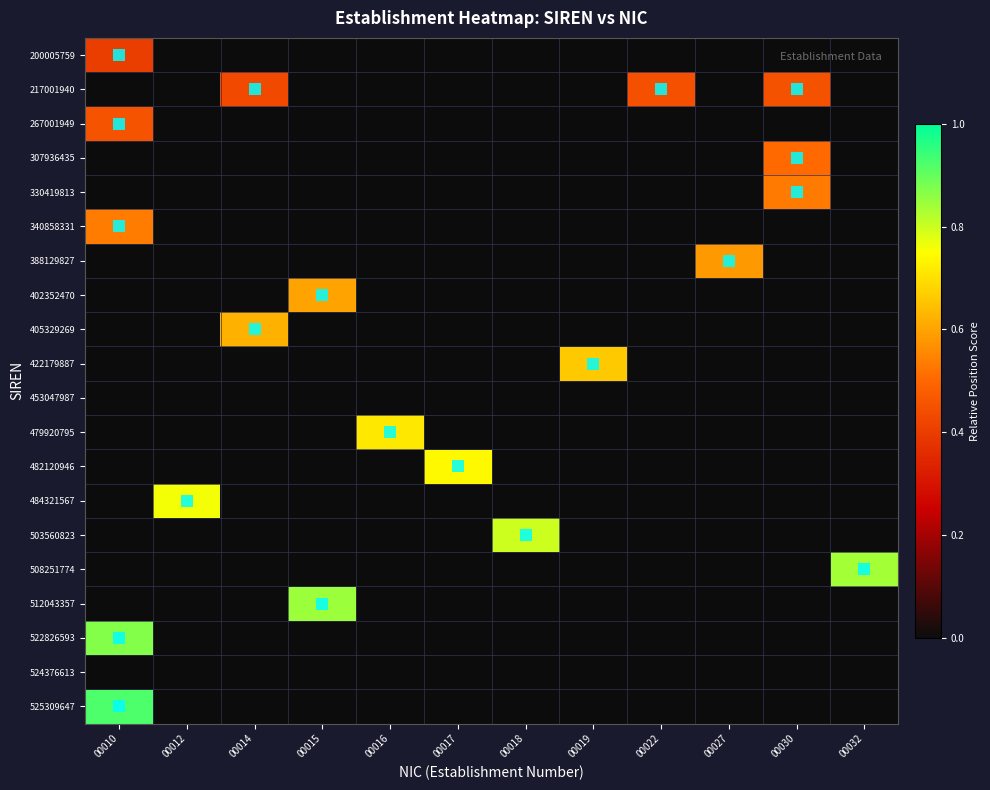

Reading left to right, list all the values displayed in this chart.

200005759: 00010=0.4	00012=0.0	00014=0.0	00015=0.0	00016=0.0	00017=0.0	00018=0.0	00019=0.0	00022=0.0	00027=0.0	00030=0.0	00032=0.0
217001940: 00010=0.0	00012=0.0	00014=0.4	00015=0.0	00016=0.0	00017=0.0	00018=0.0	00019=0.0	00022=0.4	00027=0.0	00030=0.5	00032=0.0
267001949: 00010=0.5	00012=0.0	00014=0.0	00015=0.0	00016=0.0	00017=0.0	00018=0.0	00019=0.0	00022=0.0	00027=0.0	00030=0.0	00032=0.0
307936435: 00010=0.0	00012=0.0	00014=0.0	00015=0.0	00016=0.0	00017=0.0	00018=0.0	00019=0.0	00022=0.0	00027=0.0	00030=0.5	00032=0.0
330419813: 00010=0.0	00012=0.0	00014=0.0	00015=0.0	00016=0.0	00017=0.0	00018=0.0	00019=0.0	00022=0.0	00027=0.0	00030=0.5	00032=0.0
340858331: 00010=0.5	00012=0.0	00014=0.0	00015=0.0	00016=0.0	00017=0.0	00018=0.0	00019=0.0	00022=0.0	00027=0.0	00030=0.0	00032=0.0
388129827: 00010=0.0	00012=0.0	00014=0.0	00015=0.0	00016=0.0	00017=0.0	00018=0.0	00019=0.0	00022=0.0	00027=0.6	00030=0.0	00032=0.0
402352470: 00010=0.0	00012=0.0	00014=0.0	00015=0.6	00016=0.0	00017=0.0	00018=0.0	00019=0.0	00022=0.0	00027=0.0	00030=0.0	00032=0.0
405329269: 00010=0.0	00012=0.0	00014=0.6	00015=0.0	00016=0.0	00017=0.0	00018=0.0	00019=0.0	00022=0.0	00027=0.0	00030=0.0	00032=0.0
422179887: 00010=0.0	00012=0.0	00014=0.0	00015=0.0	00016=0.0	00017=0.0	00018=0.0	00019=0.7	00022=0.0	00027=0.0	00030=0.0	00032=0.0
453047987: 00010=0.0	00012=0.0	00014=0.0	00015=0.0	00016=0.0	00017=0.0	00018=0.0	00019=0.0	00022=0.0	00027=0.0	00030=0.0	00032=0.0
479920795: 00010=0.0	00012=0.0	00014=0.0	00015=0.0	00016=0.7	00017=0.0	00018=0.0	00019=0.0	00022=0.0	00027=0.0	00030=0.0	00032=0.0
482120946: 00010=0.0	00012=0.0	00014=0.0	00015=0.0	00016=0.0	00017=0.7	00018=0.0	00019=0.0	00022=0.0	00027=0.0	00030=0.0	00032=0.0
484321567: 00010=0.0	00012=0.8	00014=0.0	00015=0.0	00016=0.0	00017=0.0	00018=0.0	00019=0.0	00022=0.0	00027=0.0	00030=0.0	00032=0.0
503560823: 00010=0.0	00012=0.0	00014=0.0	00015=0.0	00016=0.0	00017=0.0	00018=0.8	00019=0.0	00022=0.0	00027=0.0	00030=0.0	00032=0.0
508251774: 00010=0.0	00012=0.0	00014=0.0	00015=0.0	00016=0.0	00017=0.0	00018=0.0	00019=0.0	00022=0.0	00027=0.0	00030=0.0	00032=0.8
512043357: 00010=0.0	00012=0.0	00014=0.0	00015=0.8	00016=0.0	00017=0.0	00018=0.0	00019=0.0	00022=0.0	00027=0.0	00030=0.0	00032=0.0
522826593: 00010=0.9	00012=0.0	00014=0.0	00015=0.0	00016=0.0	00017=0.0	00018=0.0	00019=0.0	00022=0.0	00027=0.0	00030=0.0	00032=0.0
524376613: 00010=0.0	00012=0.0	00014=0.0	00015=0.0	00016=0.0	00017=0.0	00018=0.0	00019=0.0	00022=0.0	00027=0.0	00030=0.0	00032=0.0
525309647: 00010=0.9	00012=0.0	00014=0.0	00015=0.0	00016=0.0	00017=0.0	00018=0.0	00019=0.0	00022=0.0	00027=0.0	00030=0.0	00032=0.0